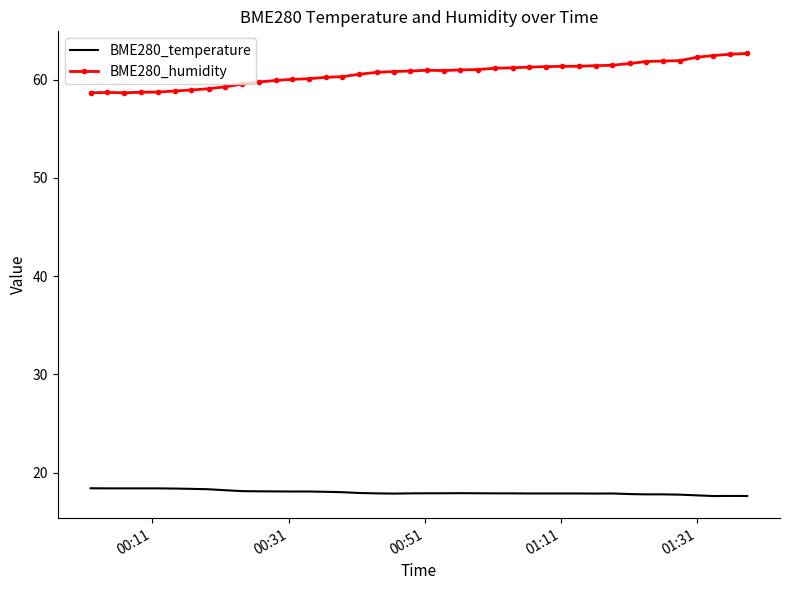

Which series has the widest spread of values?

BME280_humidity